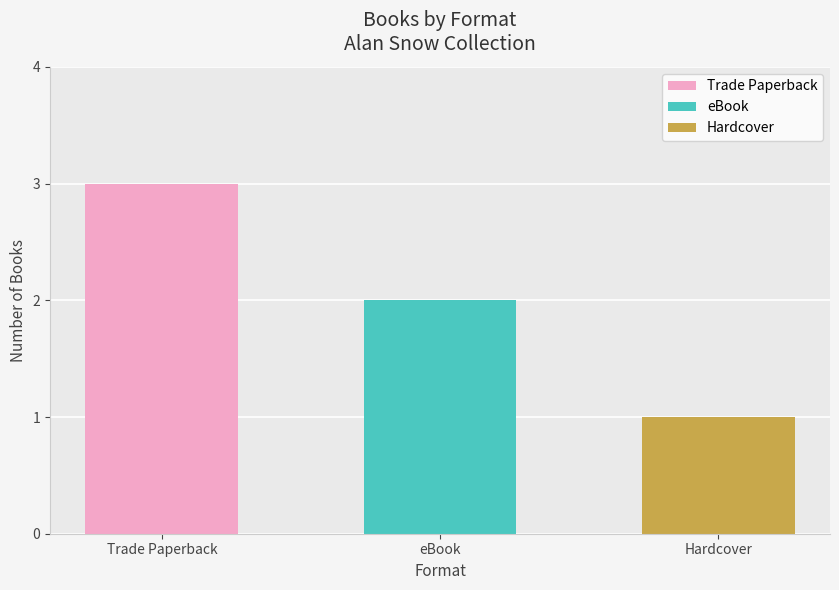

The value at eBook (Worse) is 1. True or false?

False